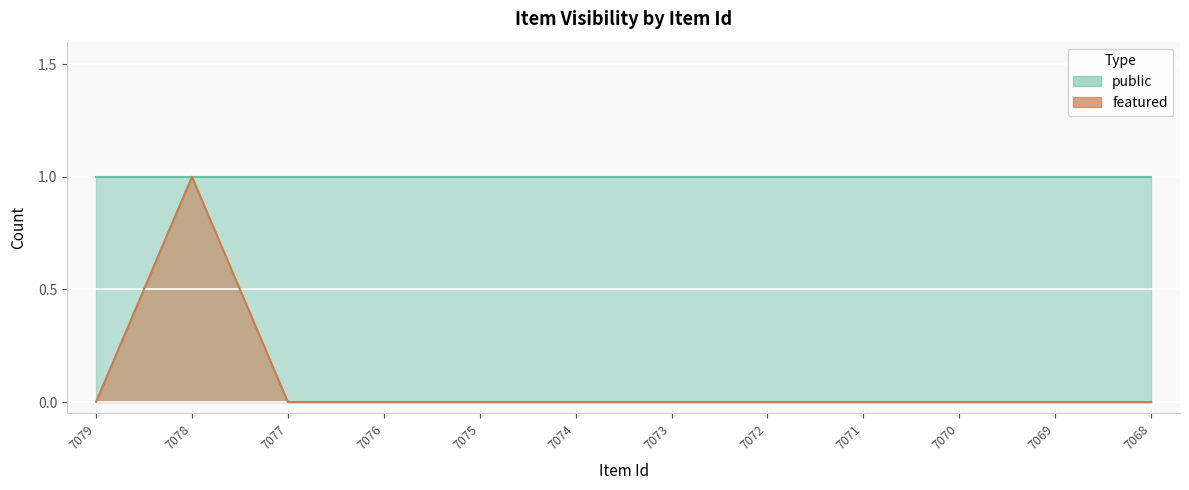

Reading left to right, extract all data points from this chart.

0	1	0	0	0	0	0	0	0	0	0	0